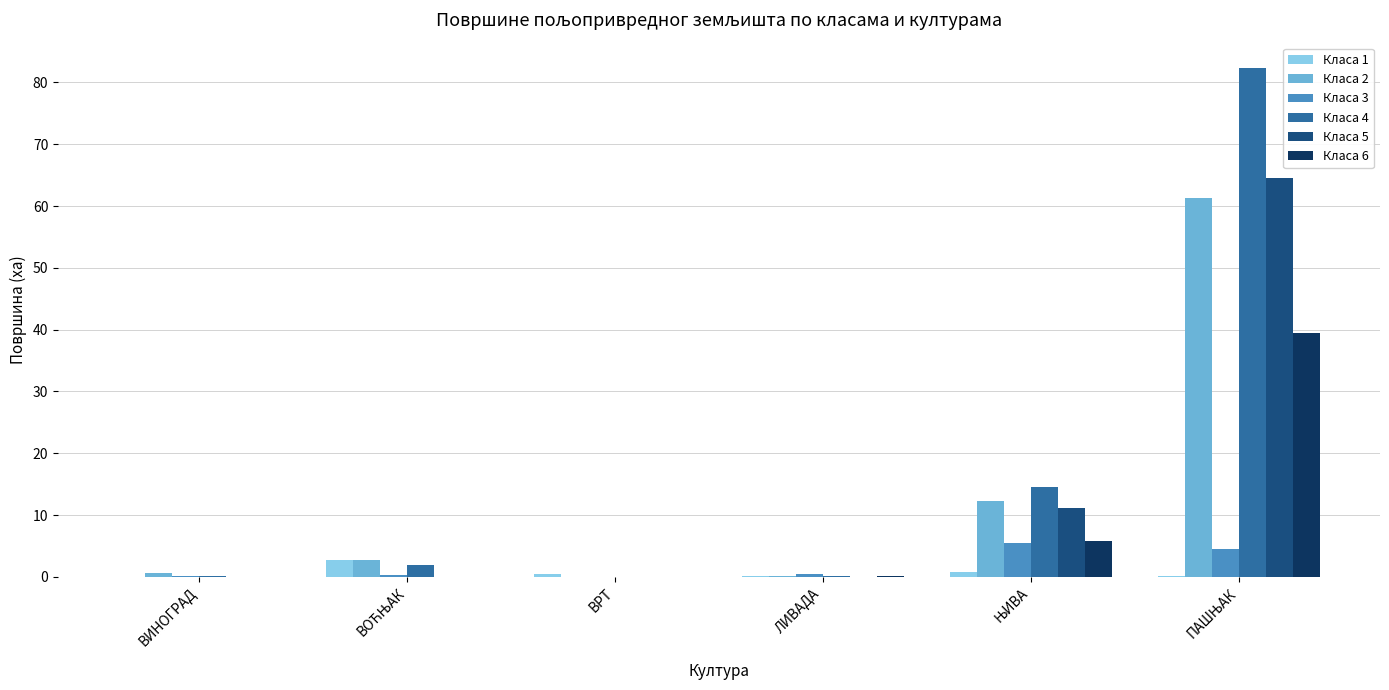

What is the sum of all Класа 5 values?

75.7